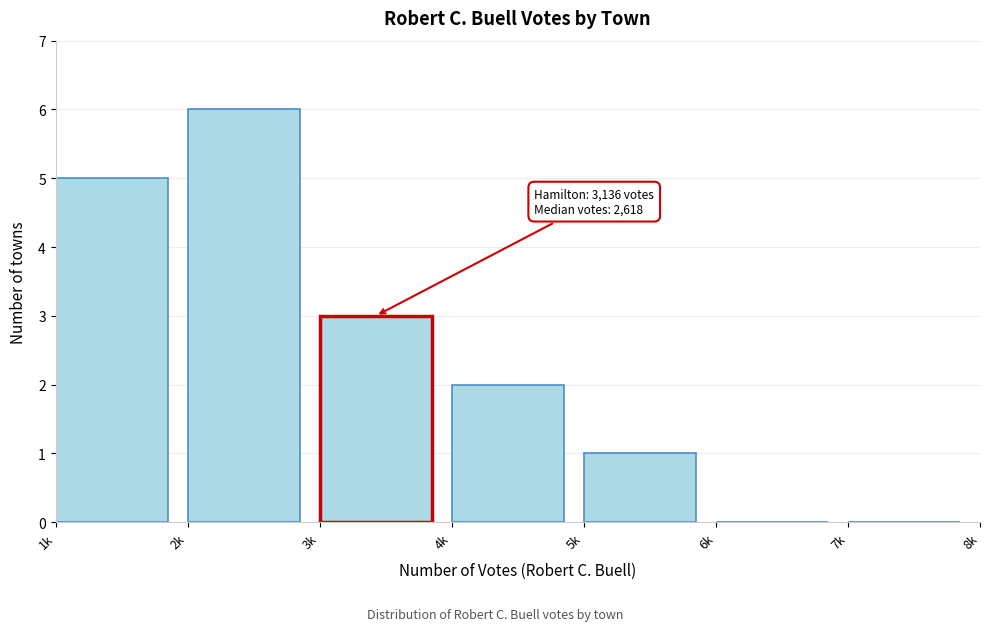

Reading left to right, what are all the values shown in this chart?

1k=5	2k=6	3k=3	4k=2	5k=1	6k=0	7k=0